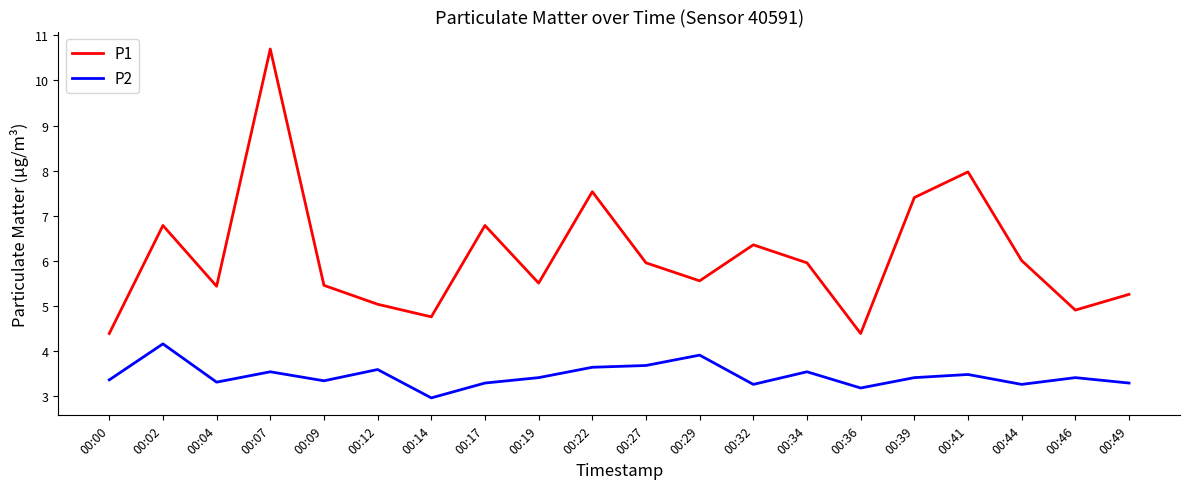

Where is the first local minimum for P2?

00:04